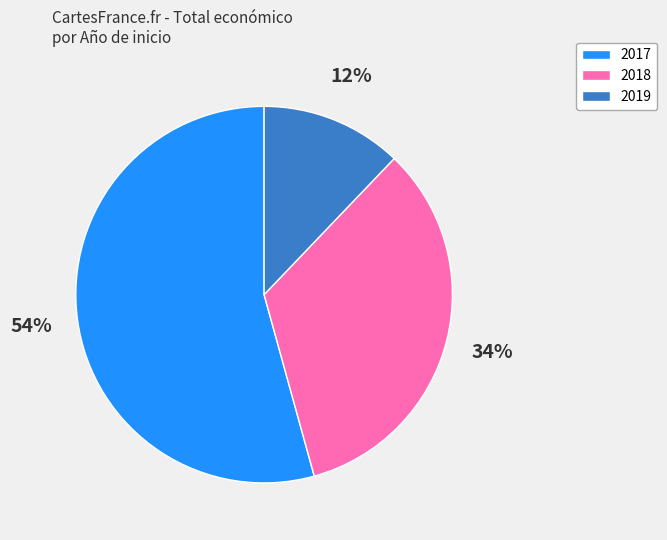

Does any single category account for the majority?

Yes